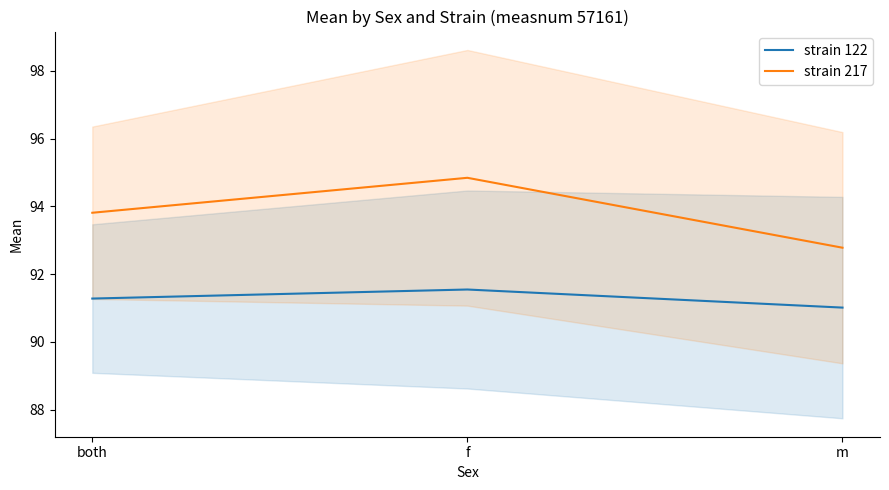

How many data points does each series have?

3